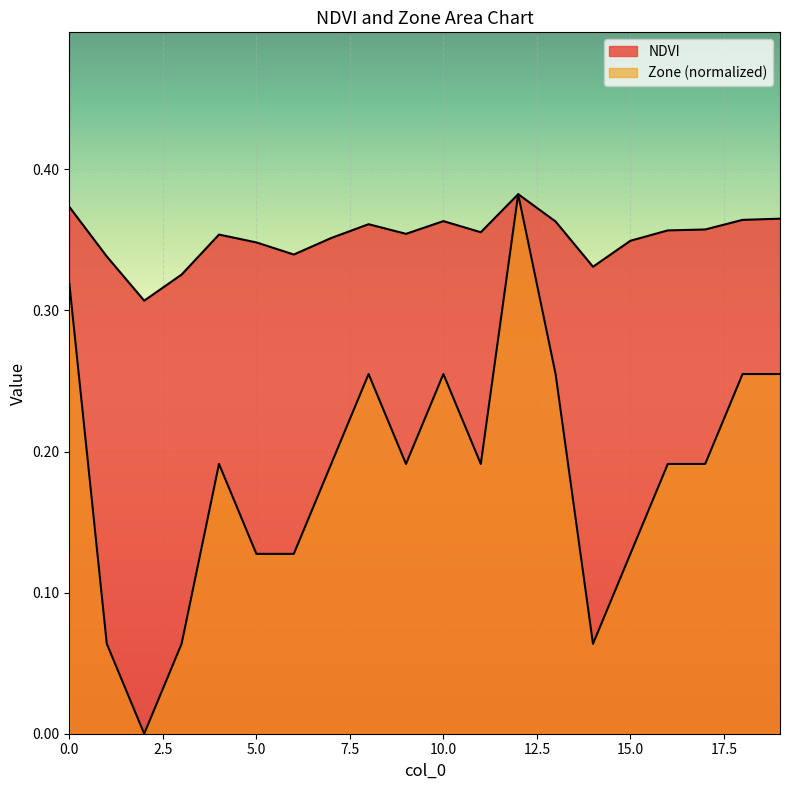

How many data points does each series have?

20